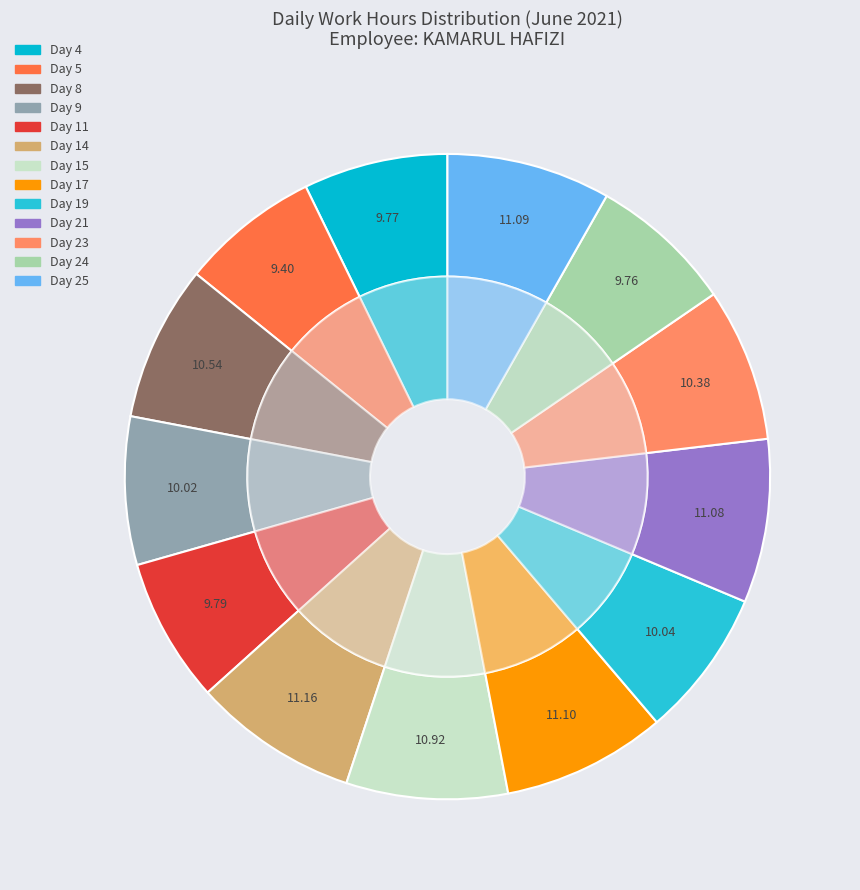

What is the largest slice in the pie chart?

Day 14